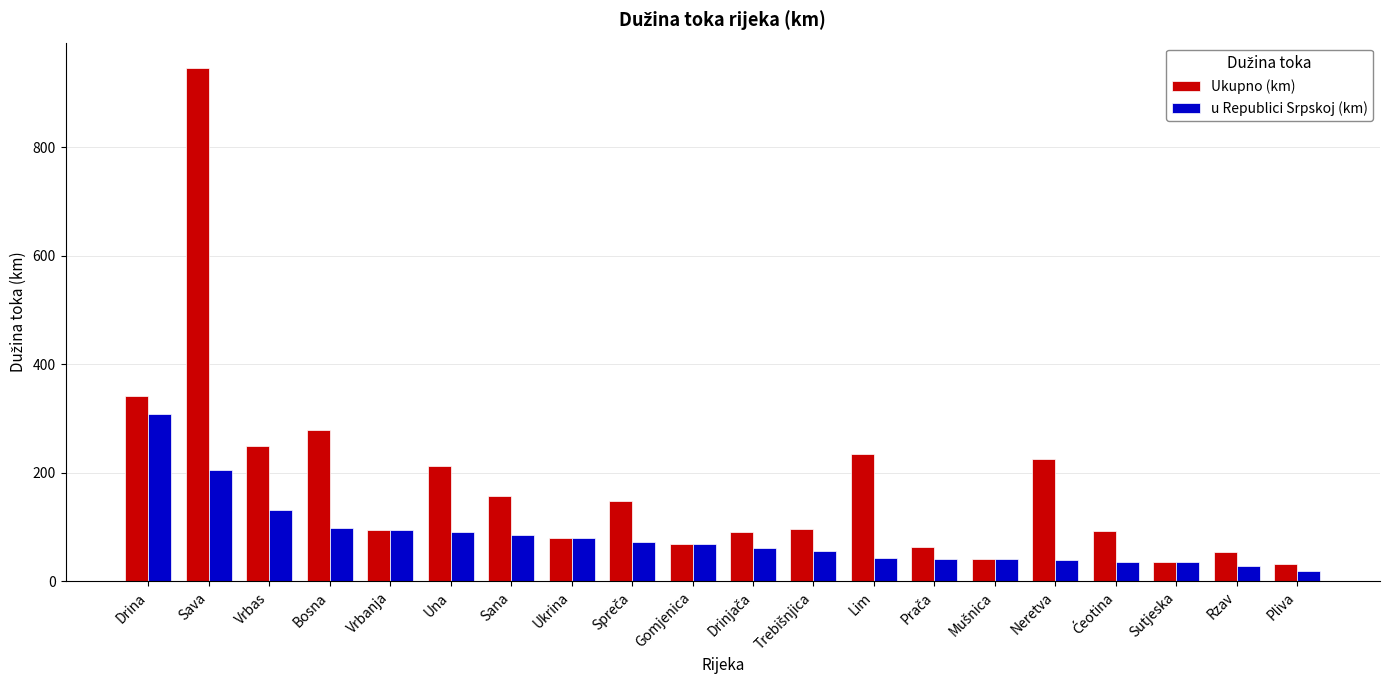

The value of u Republici Srpskoj (km) at Ukrina is 80.9. True or false?

True